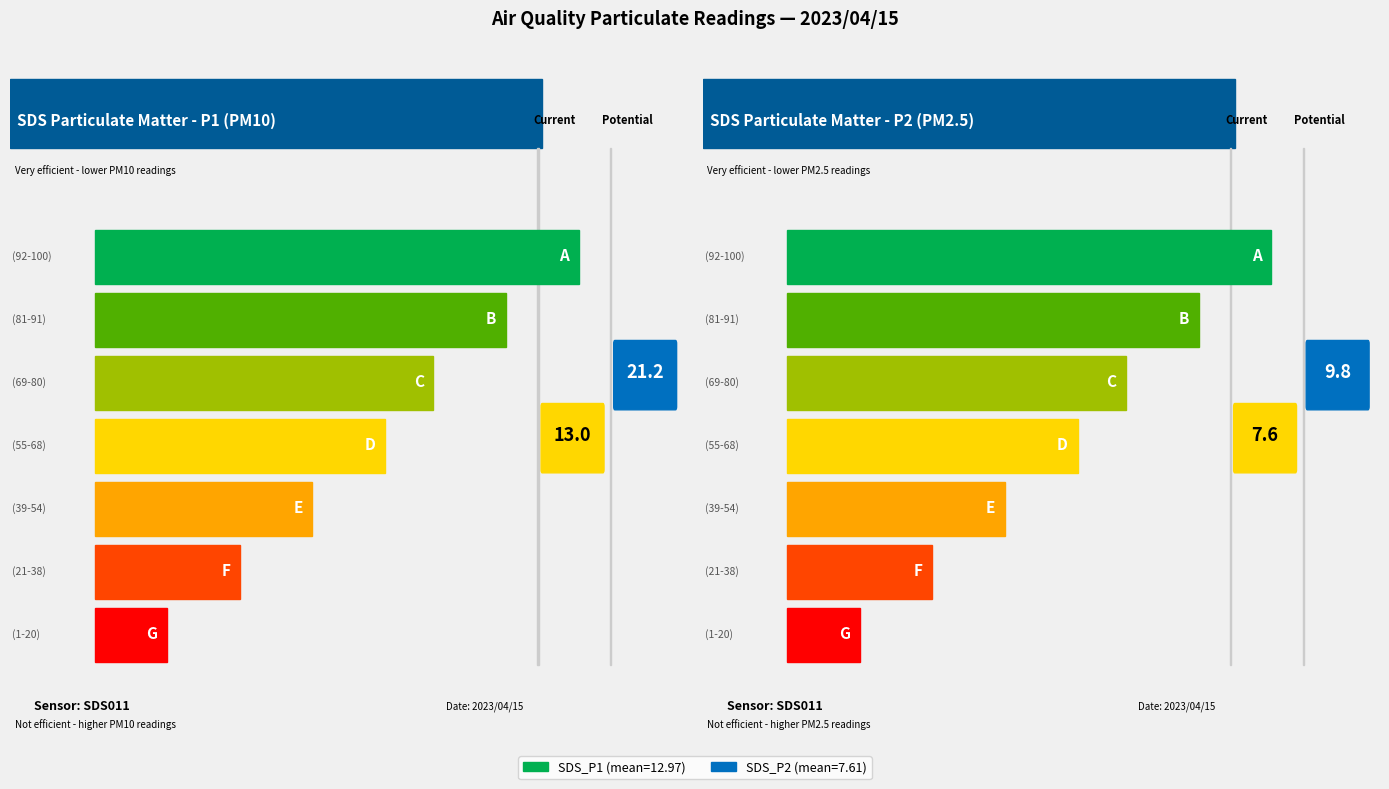

At how many categories does at least one series exceed 15?

5